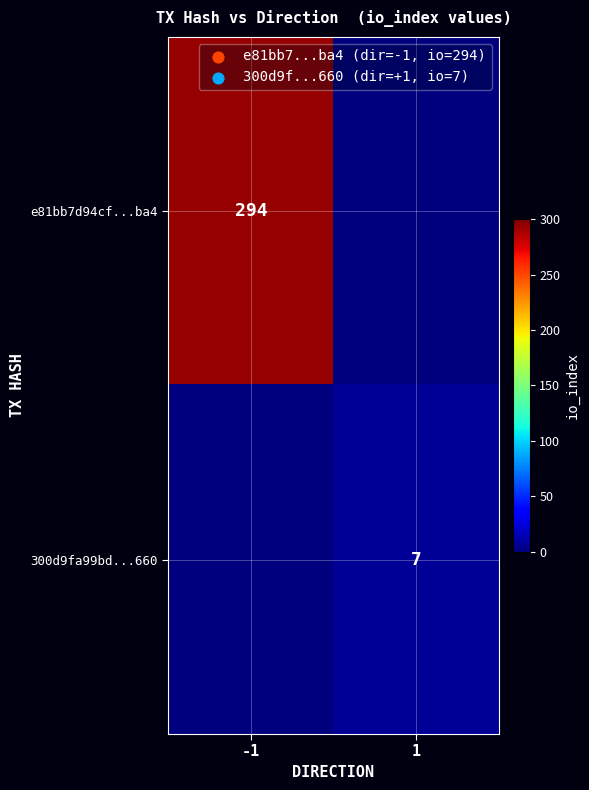

At which category does the chart reach its minimum across all series?

1